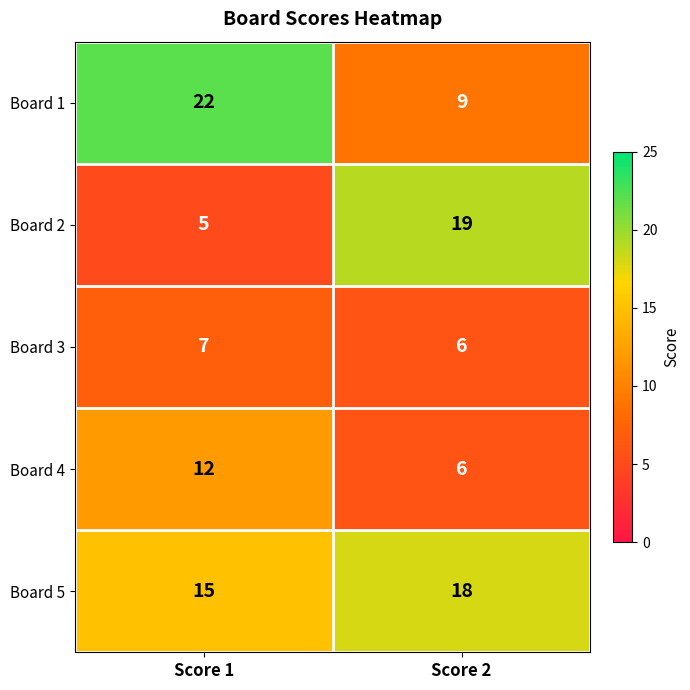

What is the smallest value displayed?

5